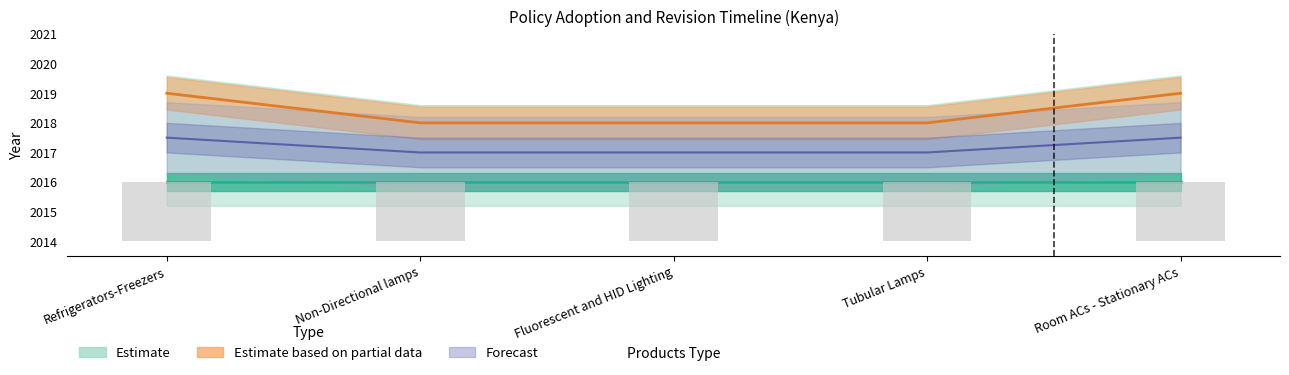

The value at Tubular Lamps is 610. True or false?

False